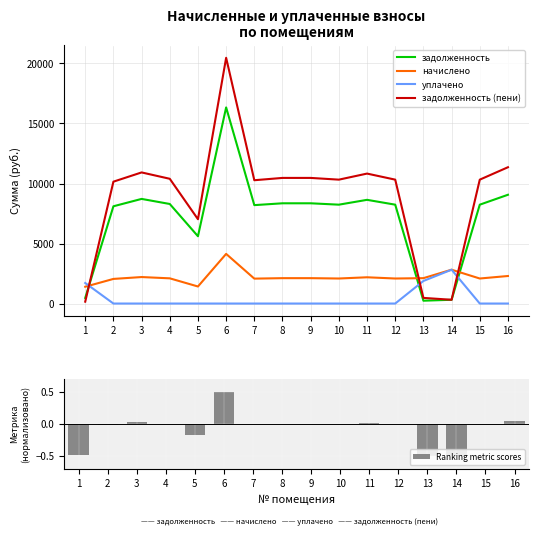

Reading left to right, transcribe all the data shown in this chart.

задолженность: 1=466.7	2=8102.4	3=8716.8	4=8294.4	5=5606.4	6=16339.2	7=8198.4	8=8352.0	9=8352.0	10=8236.8	11=8640.0	12=8236.8	13=234.9	14=313.8	15=8236.8	16=9062.4
начислено: 1=1399.7	2=2050.9	3=2206.4	4=2099.5	5=1419.1	6=4135.9	7=2075.2	8=2114.1	9=2114.1	10=2084.9	11=2187.0	12=2084.9	13=2114.1	14=2818.8	15=2084.9	16=2293.9
уплачено: 1=1710.9	2=0.0	3=0.0	4=0.0	5=0.0	6=0.0	7=0.0	8=0.0	9=0.0	10=0.0	11=0.0	12=0.0	13=1879.3	14=2819.4	15=0.0	16=0.0
задолженность (пени): 1=155.5	2=10153.3	3=10923.2	4=10393.9	5=7025.5	6=20475.1	7=10273.6	8=10466.1	9=10466.1	10=10321.7	11=10827.0	12=10321.7	13=469.7	14=313.2	15=10321.7	16=11356.3
Ranking metric scores: 1=-0.5	2=-0.0	3=0.0	4=0.0	5=-0.2	6=0.5	7=-0.0	8=0.0	9=0.0	10=-0.0	11=0.0	12=-0.0	13=-0.5	14=-0.5	15=-0.0	16=0.0